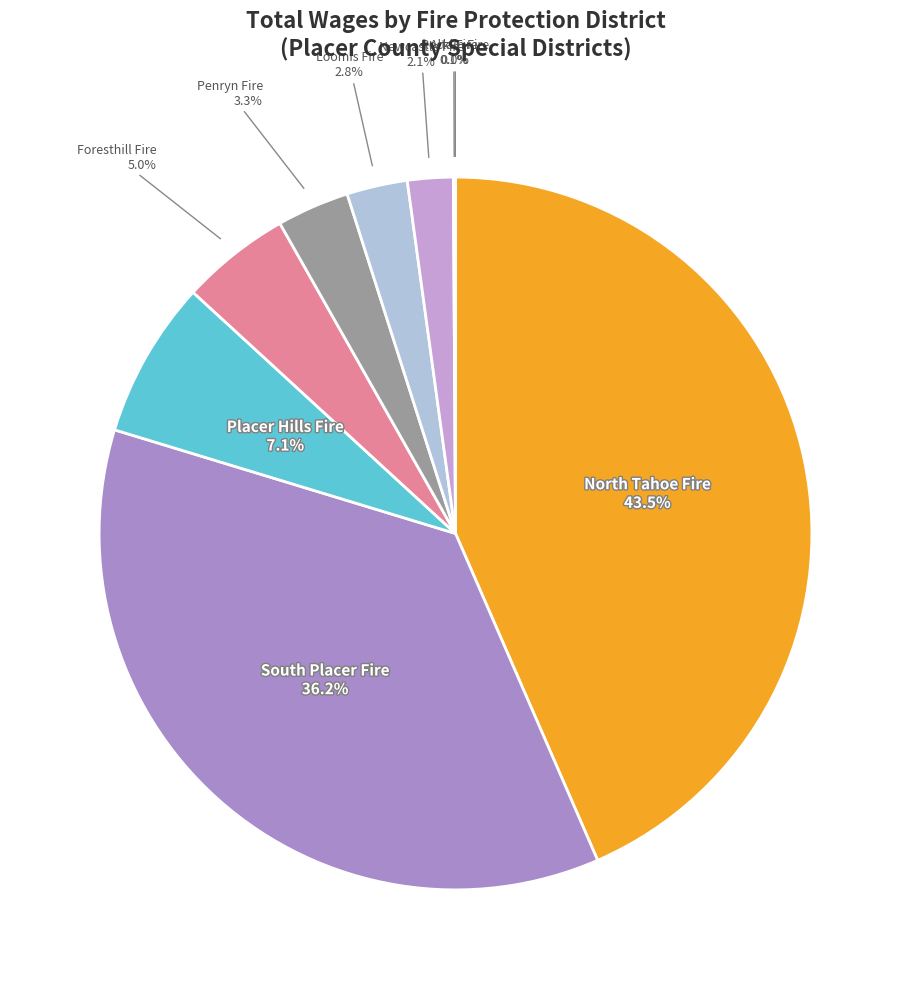

Rank the categories by value from lowest to highest.

Rocklin Fire Protection District, Alta Fire Protection District, Newcastle Fire Protection District, Loomis Fire Protection District, Penryn Fire Protection District, Foresthill Fire Protection District, Placer Hills Fire Protection District, South Placer Fire Protection District, North Tahoe Fire Protection District